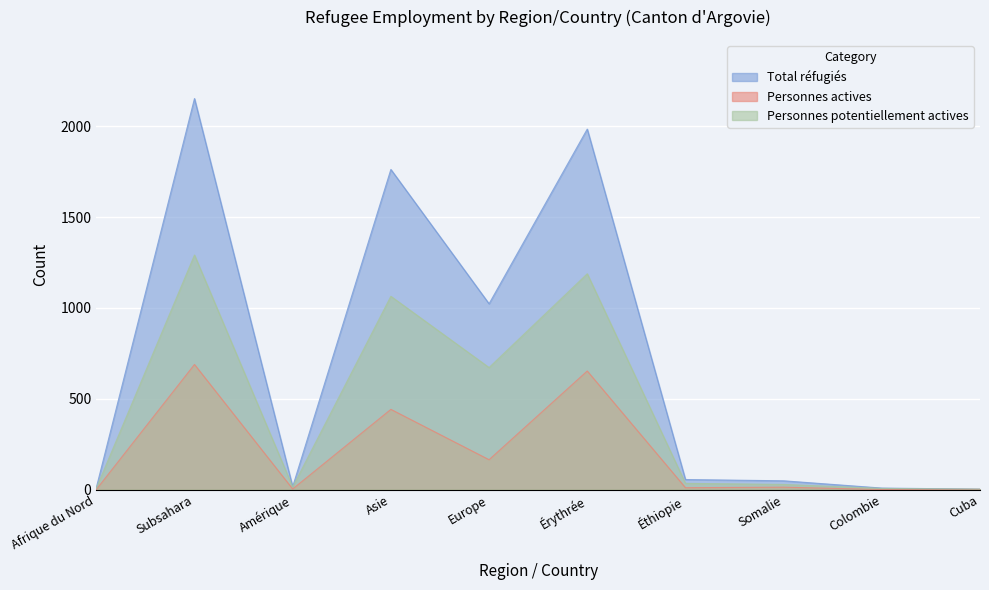

How many distinct data groups are displayed?

3